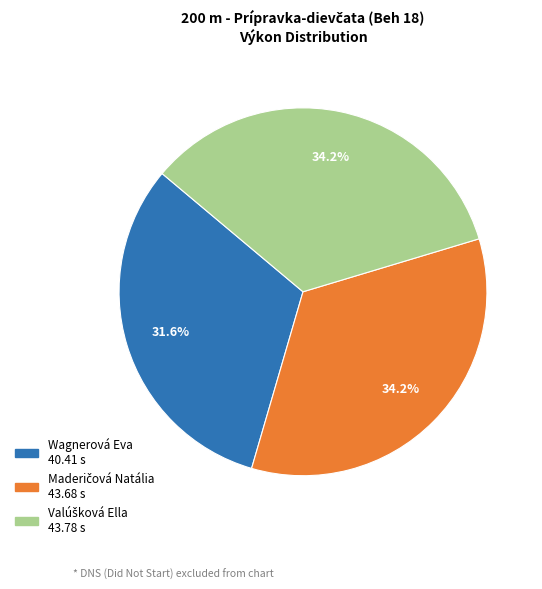

Is there any slice that represents more than half of the pie?

No